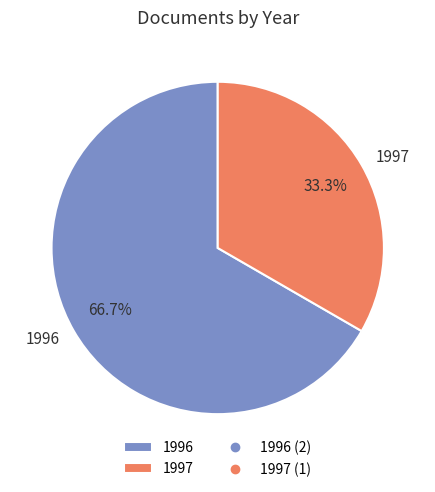

Which category has the smallest portion of the pie?

1997